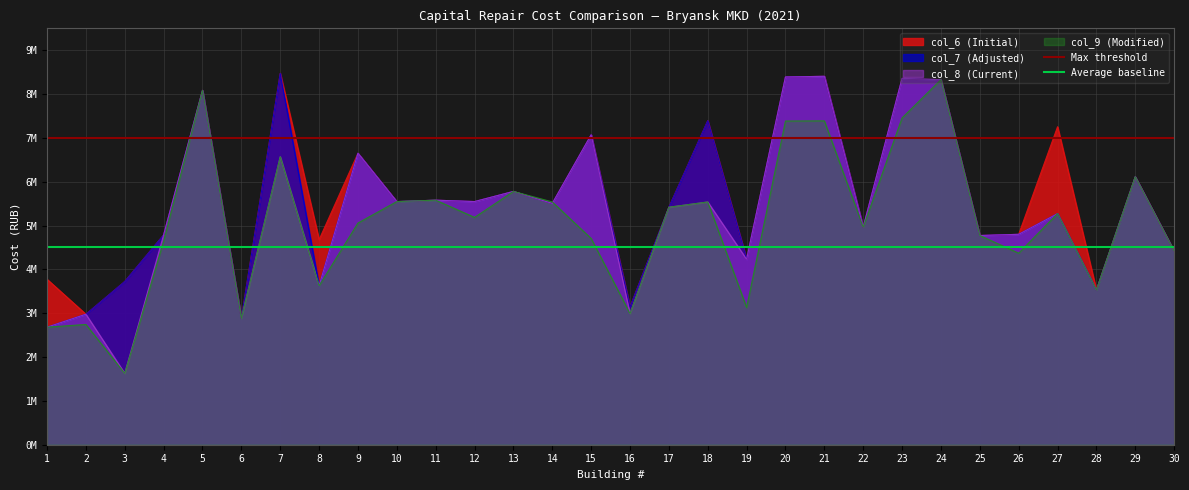

Which category has the highest value in the Average baseline series?

1